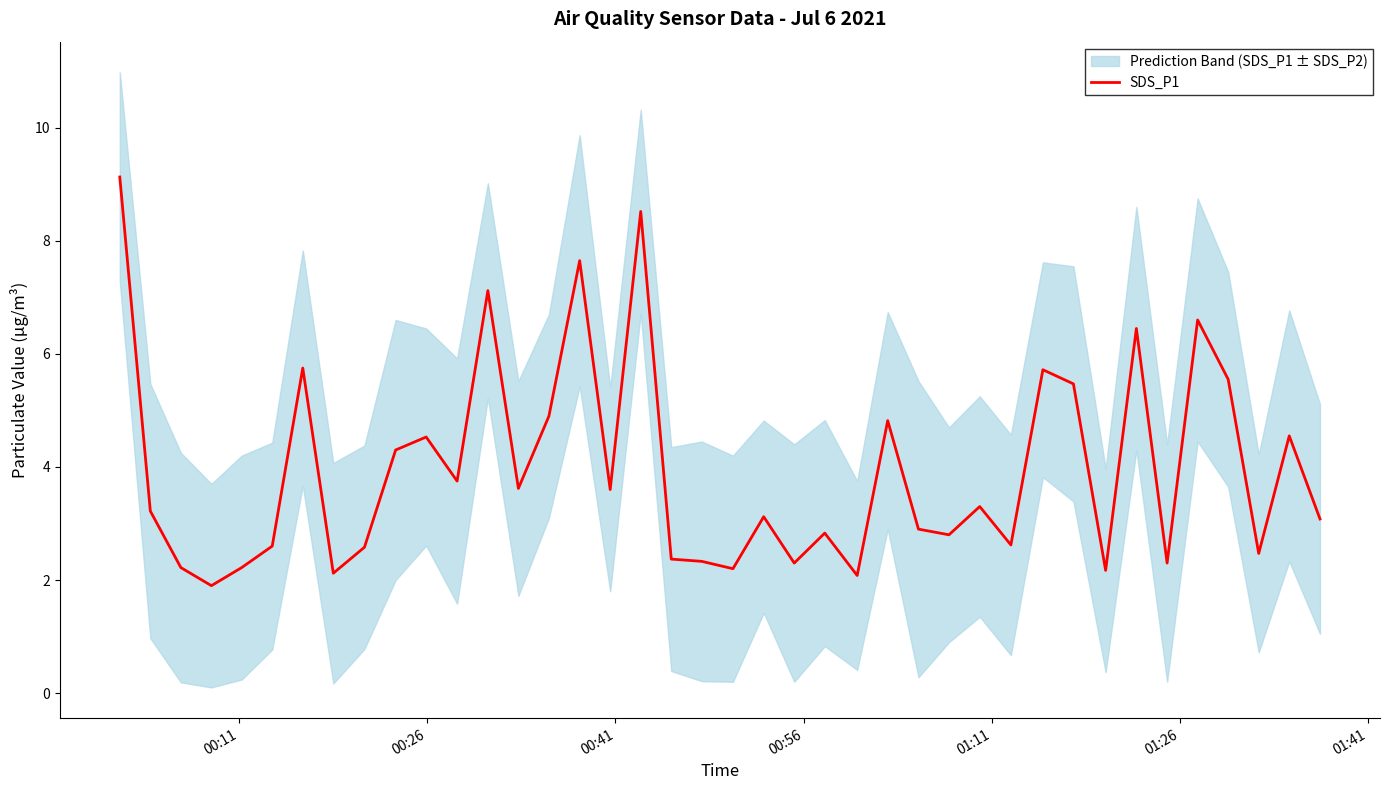

What is the minimum value for SDS_P1?

1.9